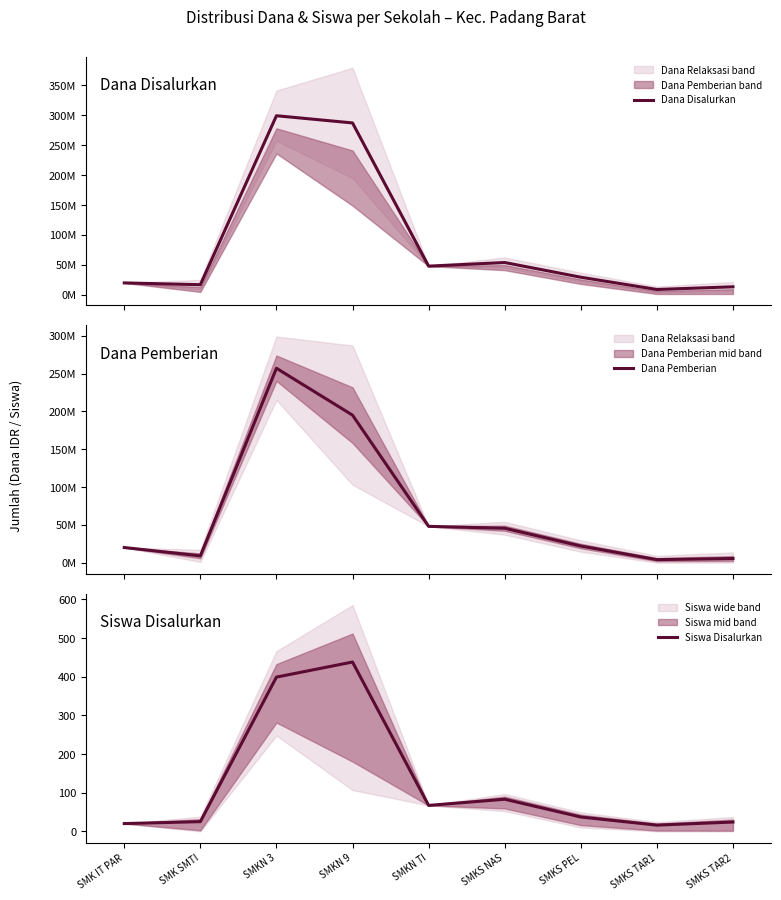

What is the label of the 2nd point from the left?

SMK SMTI